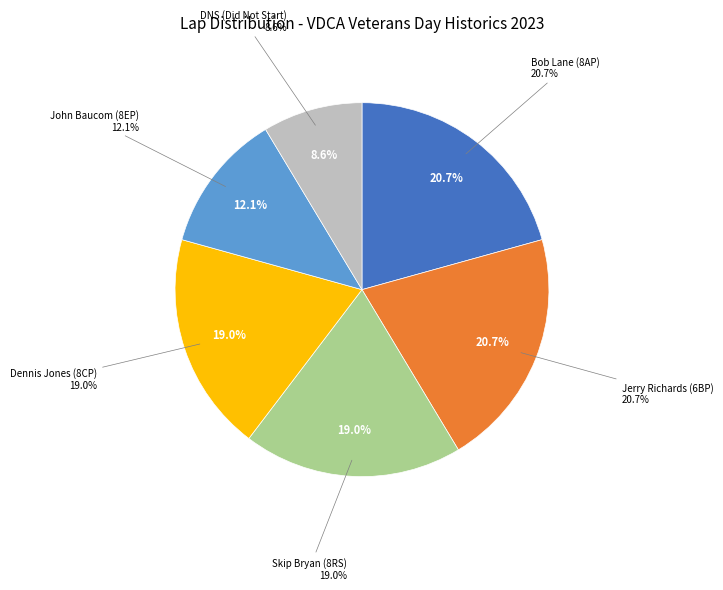

Is there a majority slice in this chart?

No